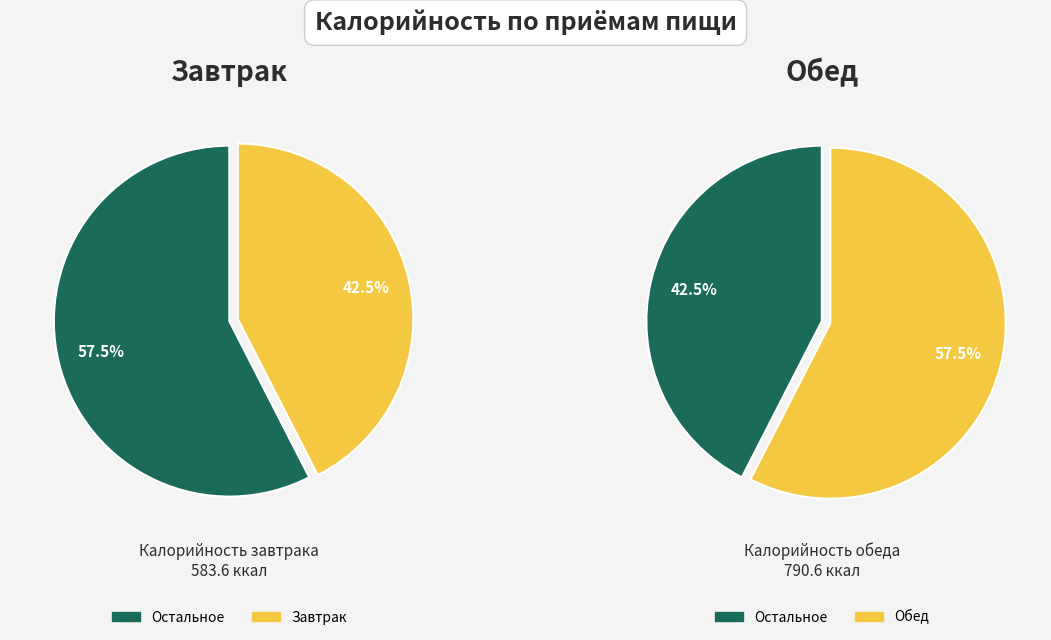

To the nearest percent, what is the combined percentage of Обед and Завтрак?

100%